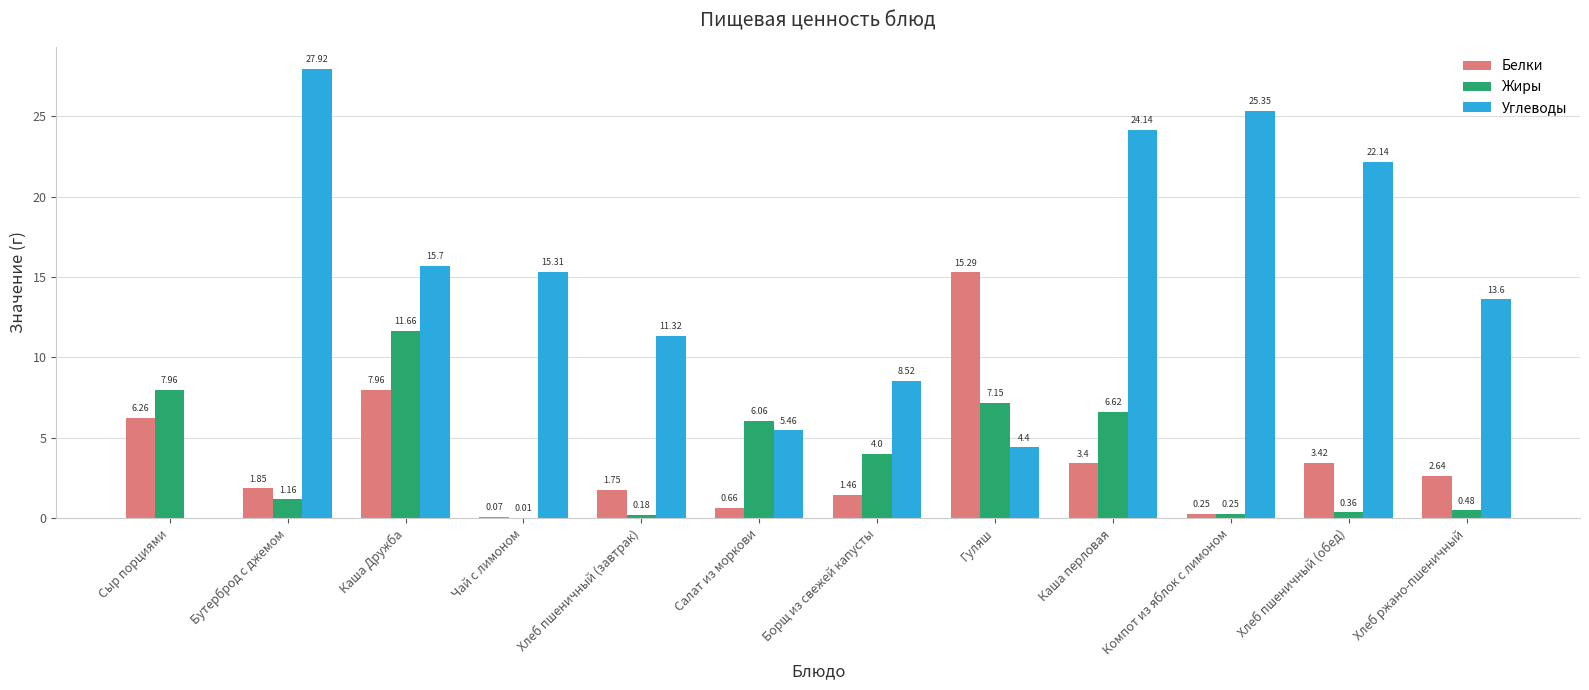

Is it true that Жиры equals 6.2 at Борщ из свежей капусты?

False